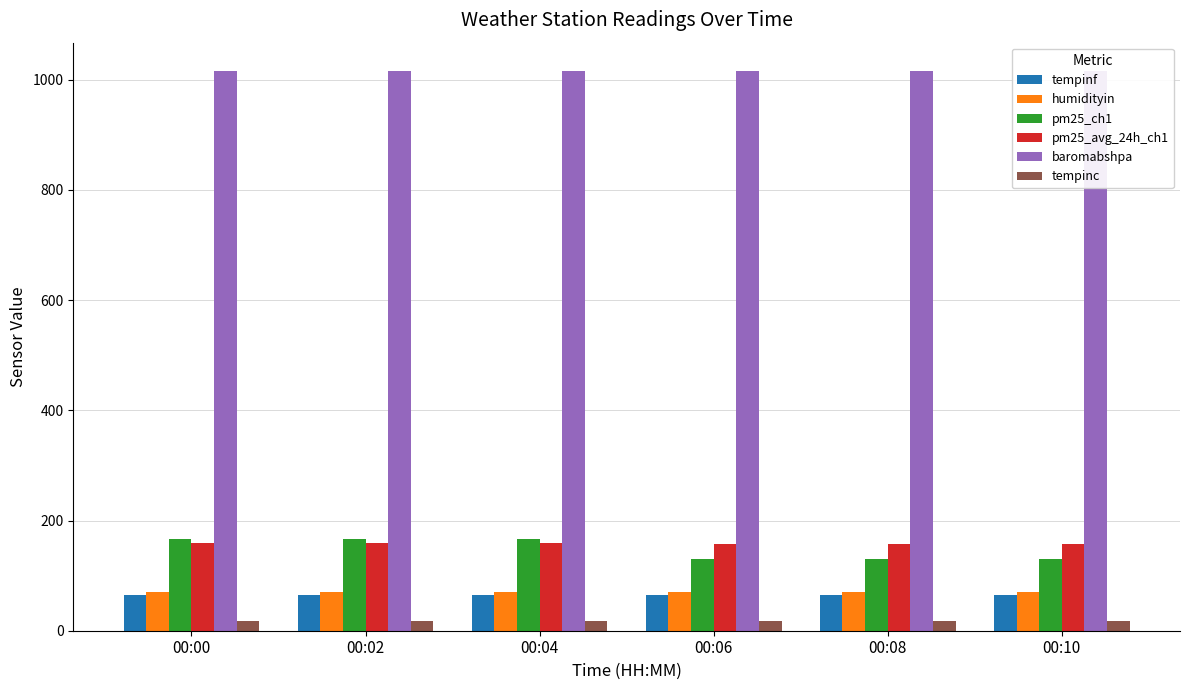

At how many categories does at least one series exceed 419?

6